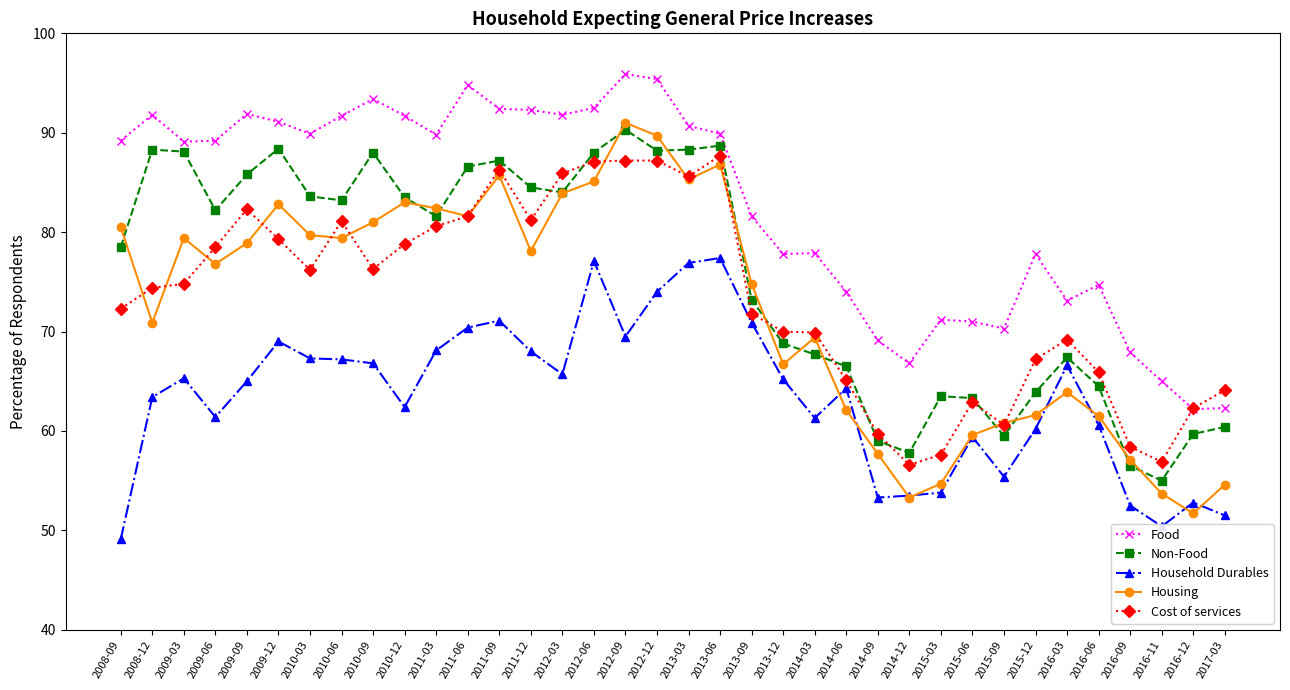

What is the spread (max minus min) of values at 2015-03?

17.4